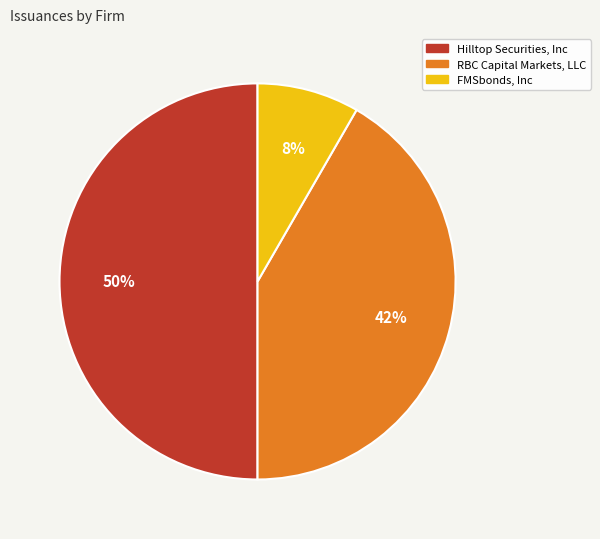

The FMSbonds, Inc slice represents 8% of the pie. True or false?

True